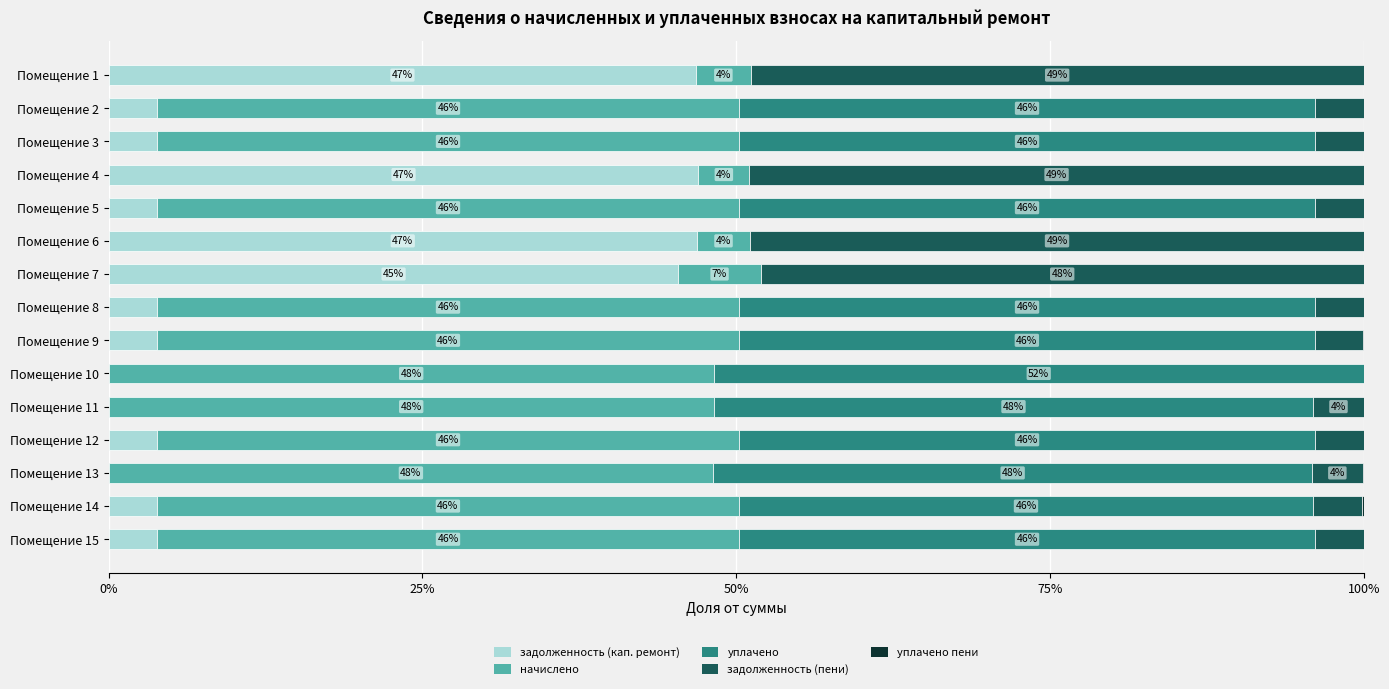

The задолженность (кап. ремонт) series shows 3.9 at Помещение 12. True or false?

True